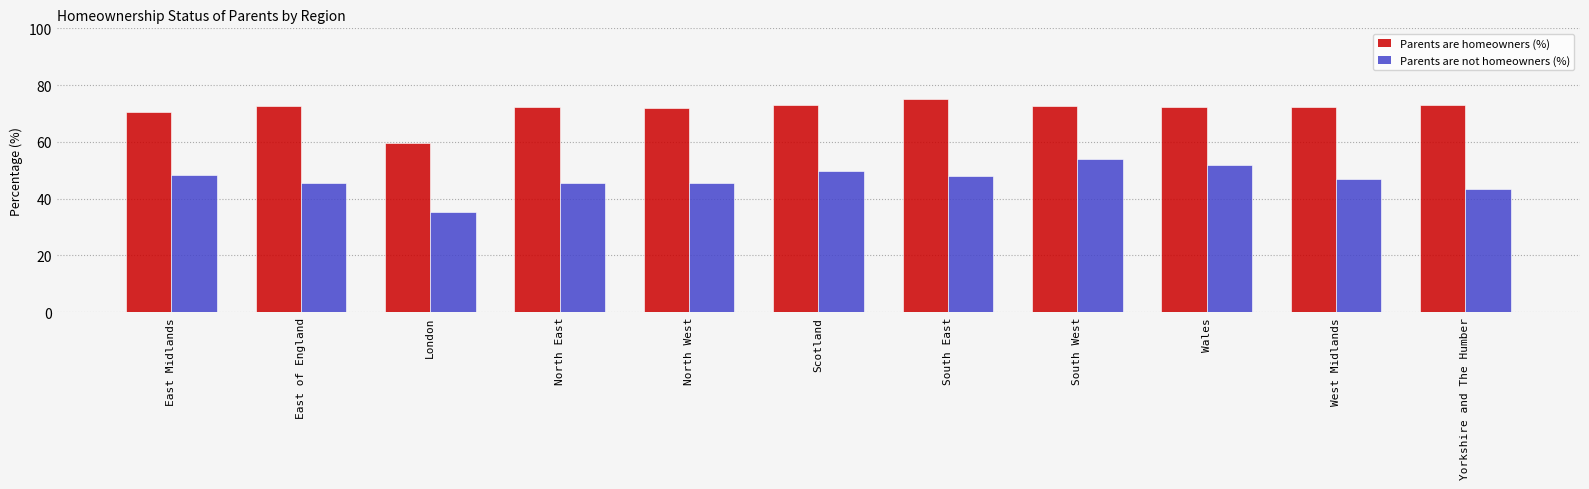

Which series changed the most between East of England and London?

Parents are homeowners (%)